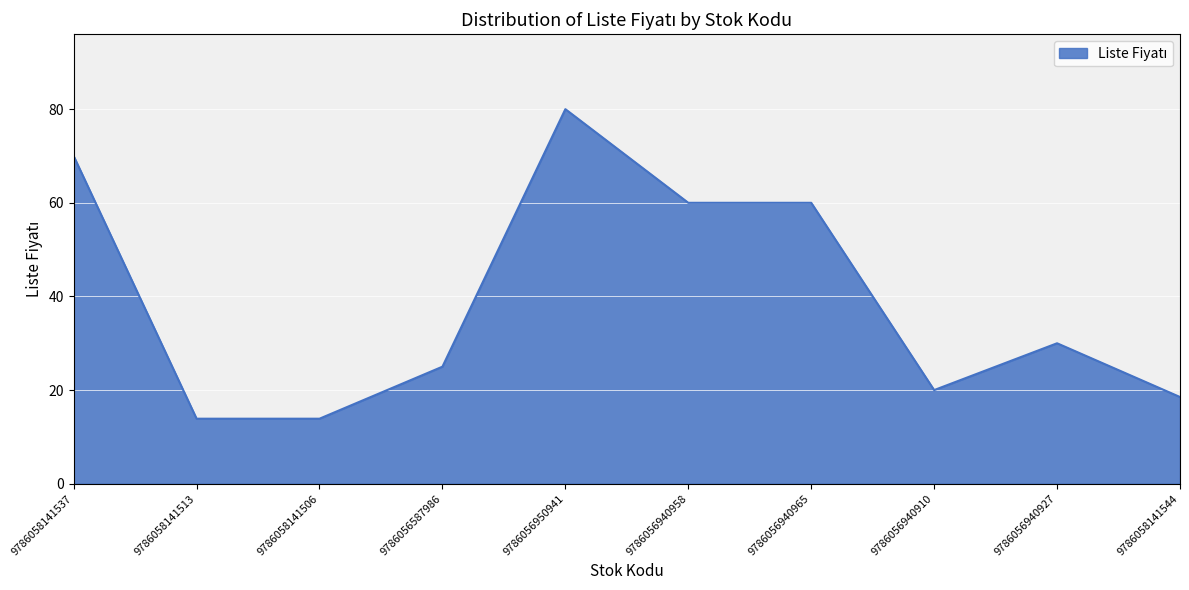

What is the smallest value displayed?

13.9